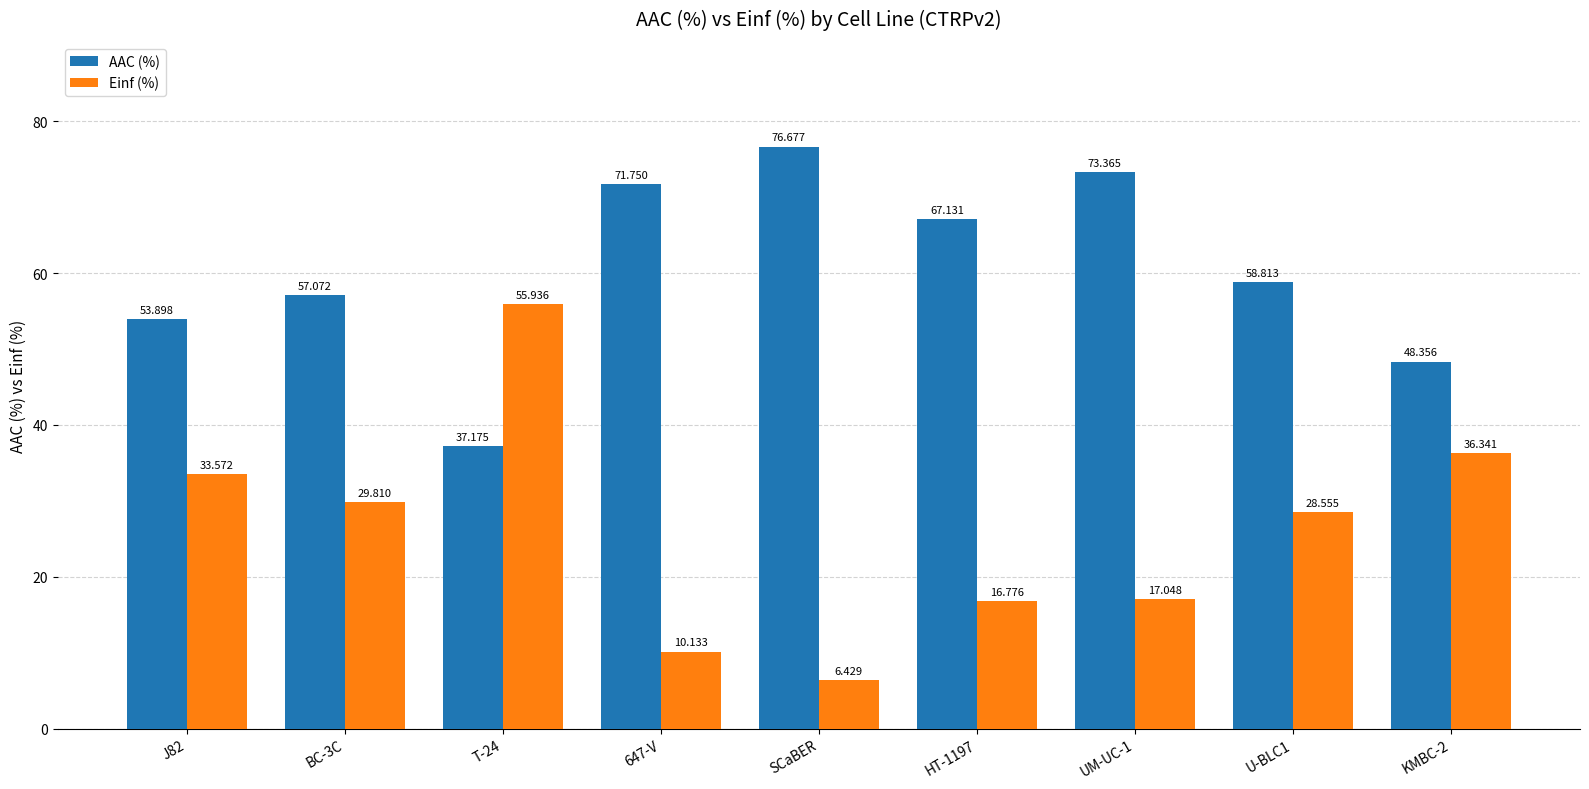

How many bars are there in each group?

2